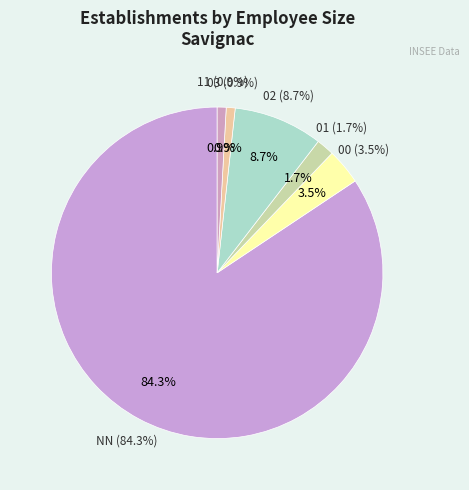

True or false: 03 accounts for 1% of the total.

True